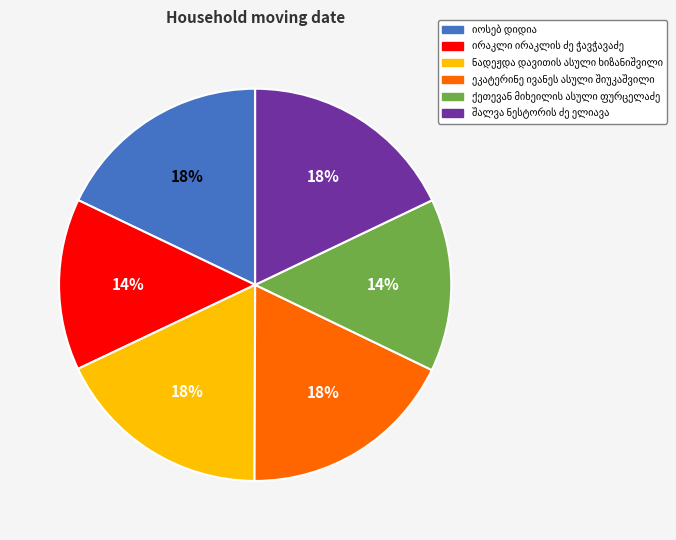

Does any single category account for the majority?

No